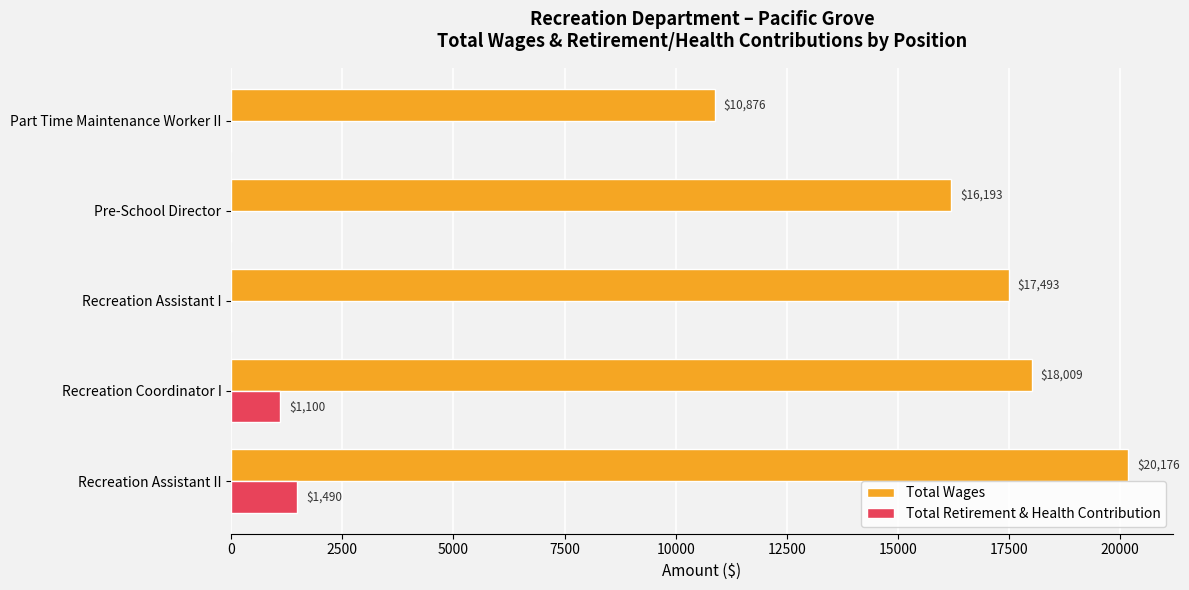

Which category has the highest value in the Total Wages series?

Recreation Assistant II